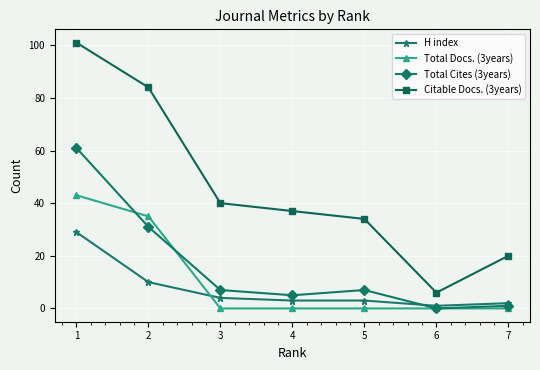

Is it true that Total Cites (3years) equals 11 at 5?

False